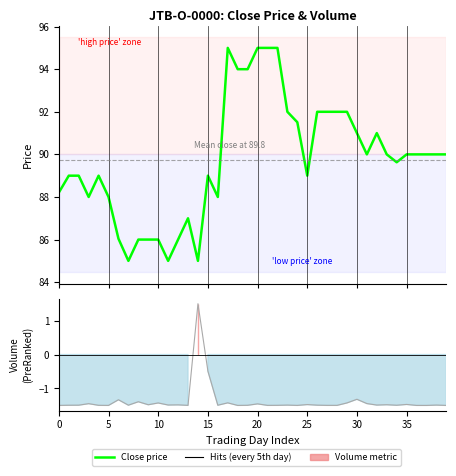

Does the chart display data point markers on the line(s)?

No